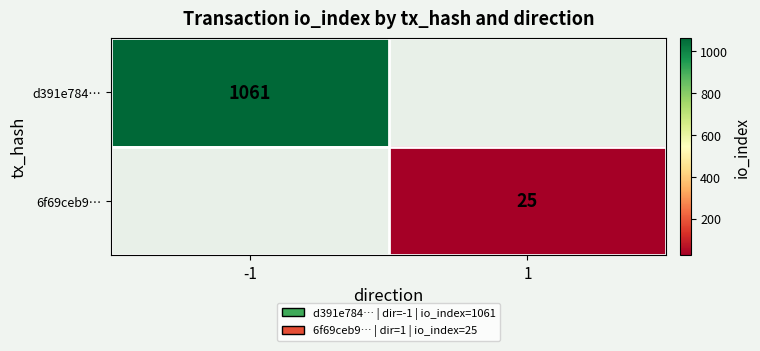

The d391e784… series shows 542 at -1. True or false?

False